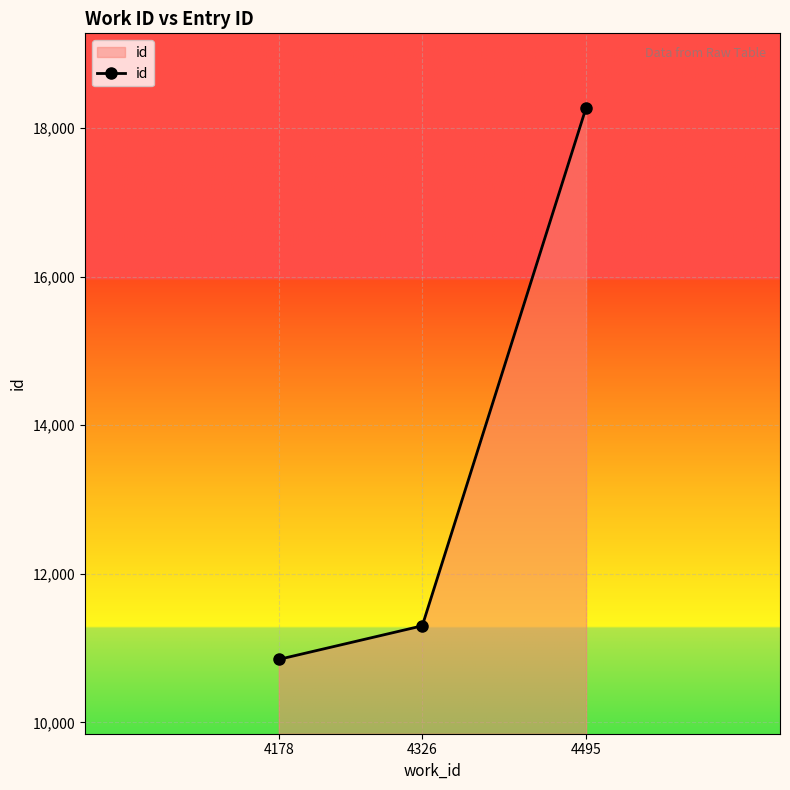

What is the sum of all values?

40420